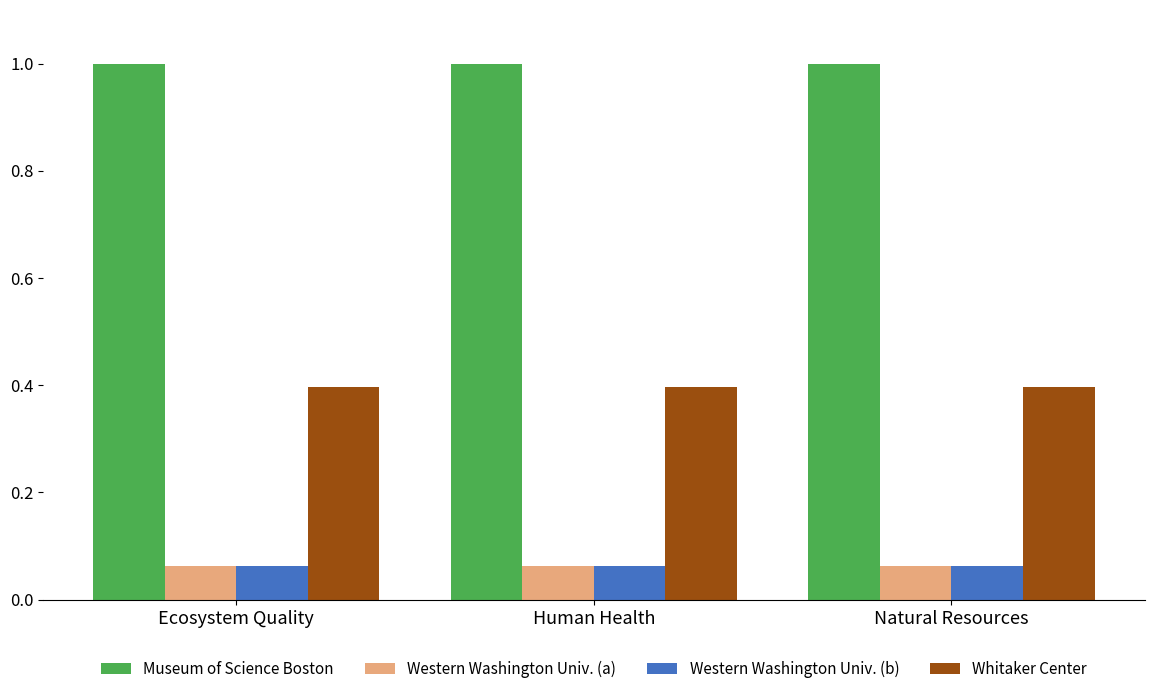

What position from the right is Human Health?

2